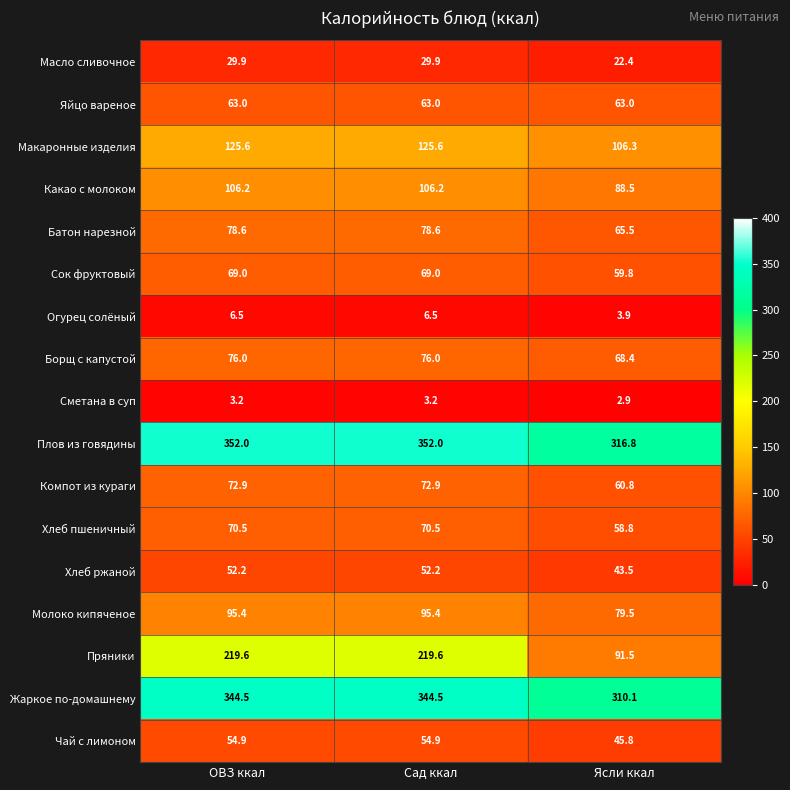

Between ОВЗ ккал and Ясли ккал, which series saw the biggest shift?

Пряники